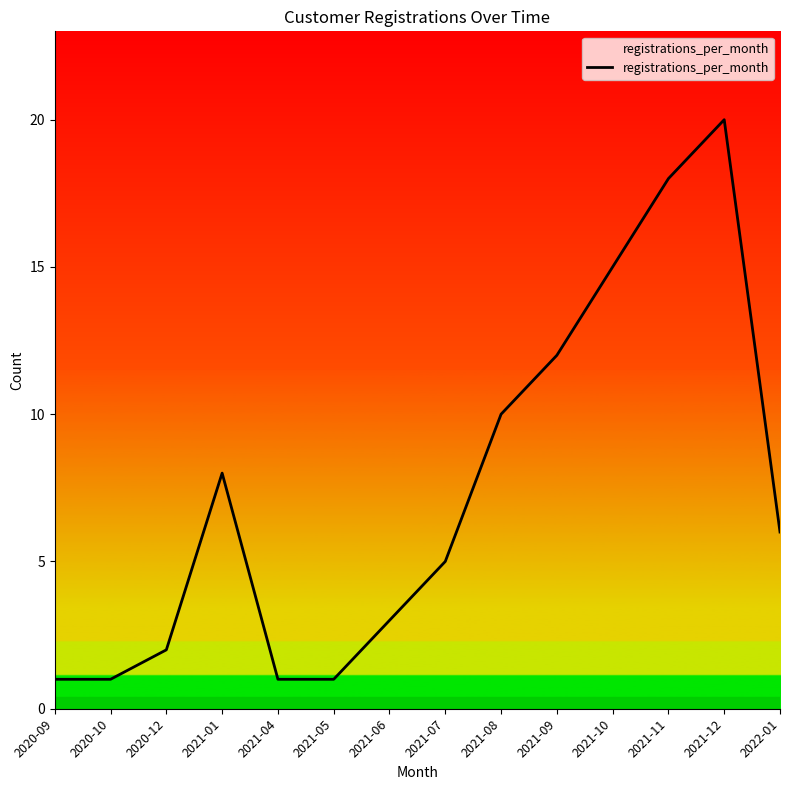

What position from the left is 2021-01?

4